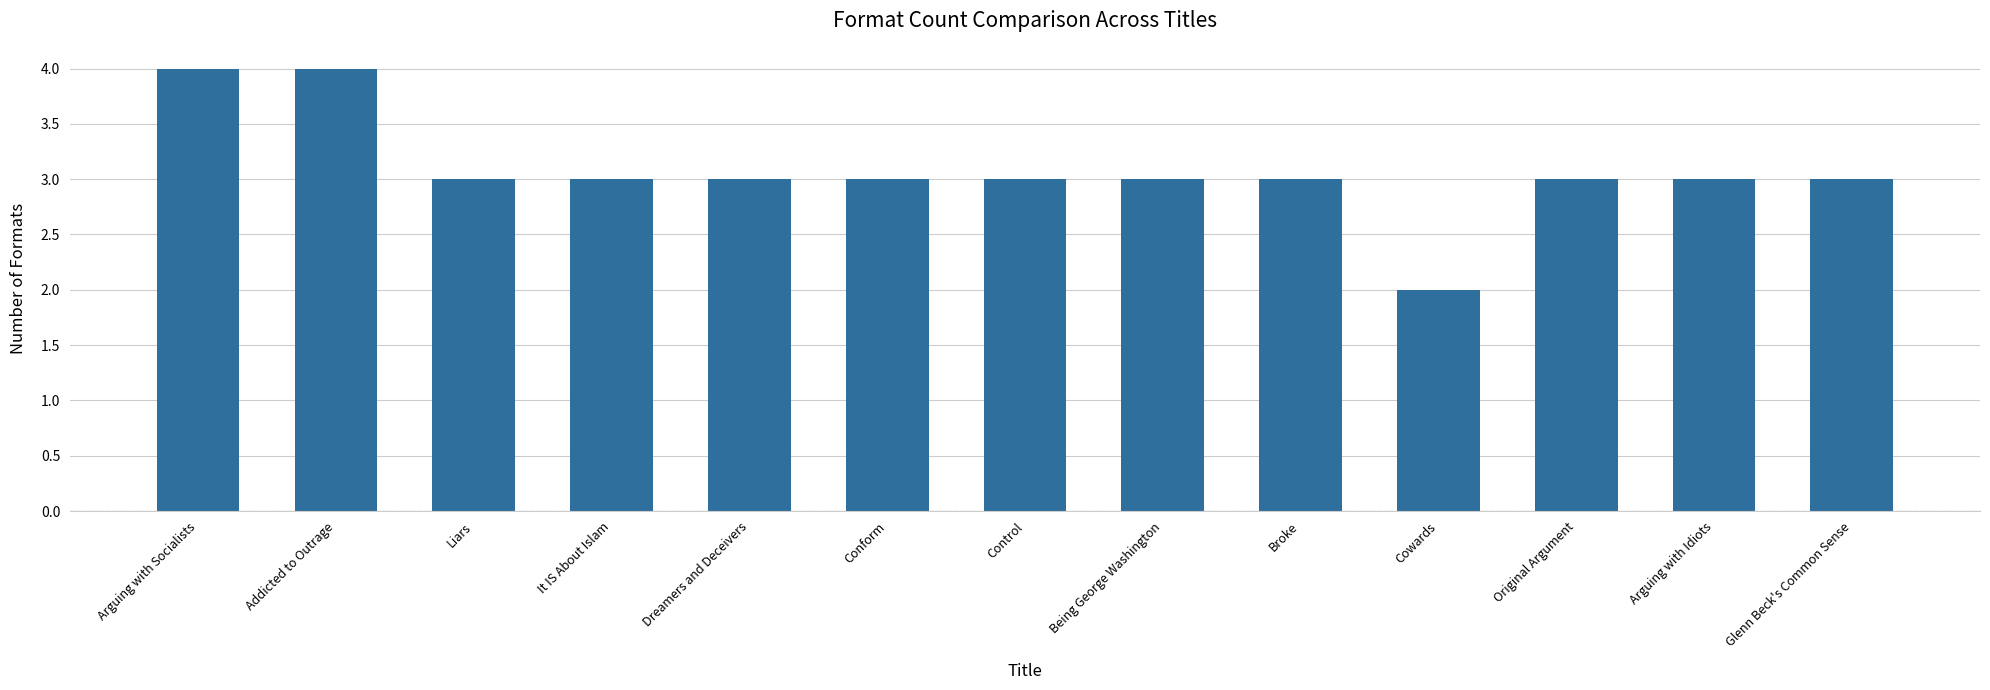

Is it true that the value at Being George Washington is 3?

True